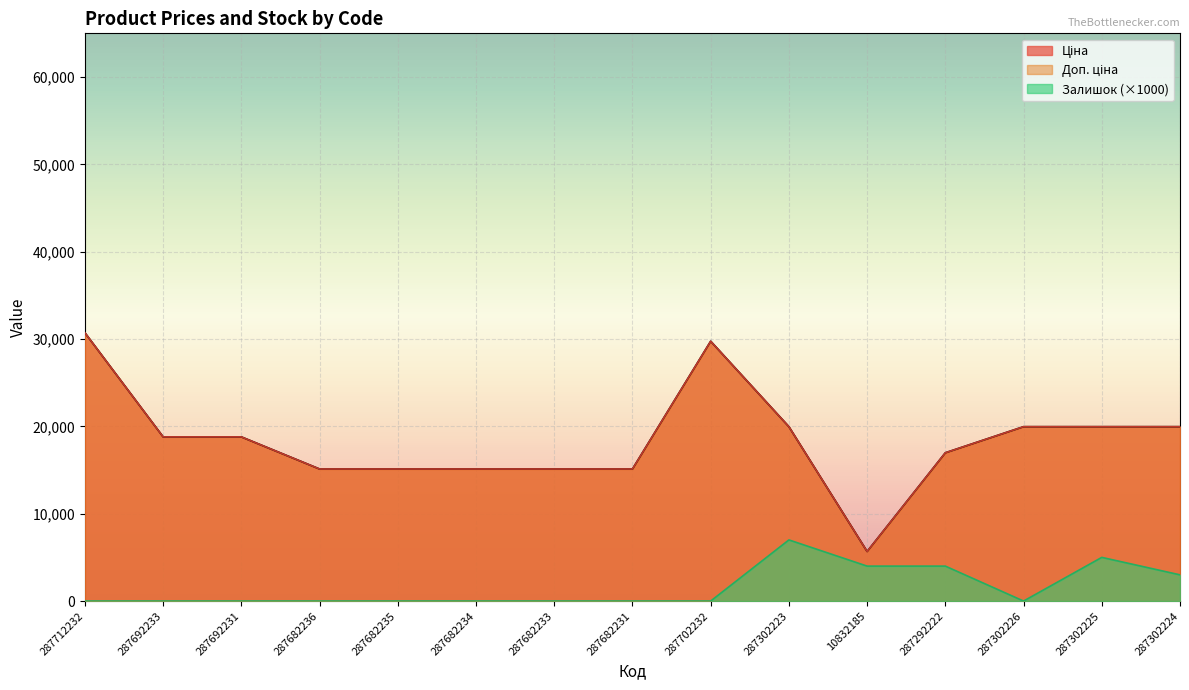

What is the highest value of the Доп. ціна series?

30717.1